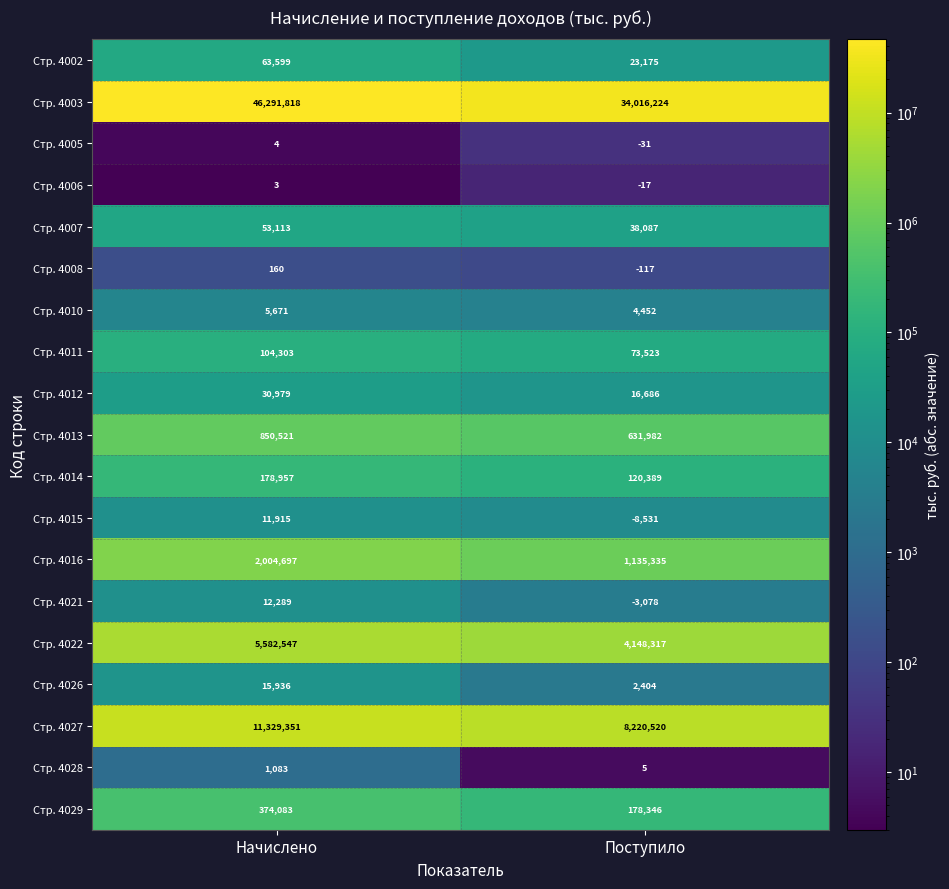

What is the minimum value shown in the chart?

-8531